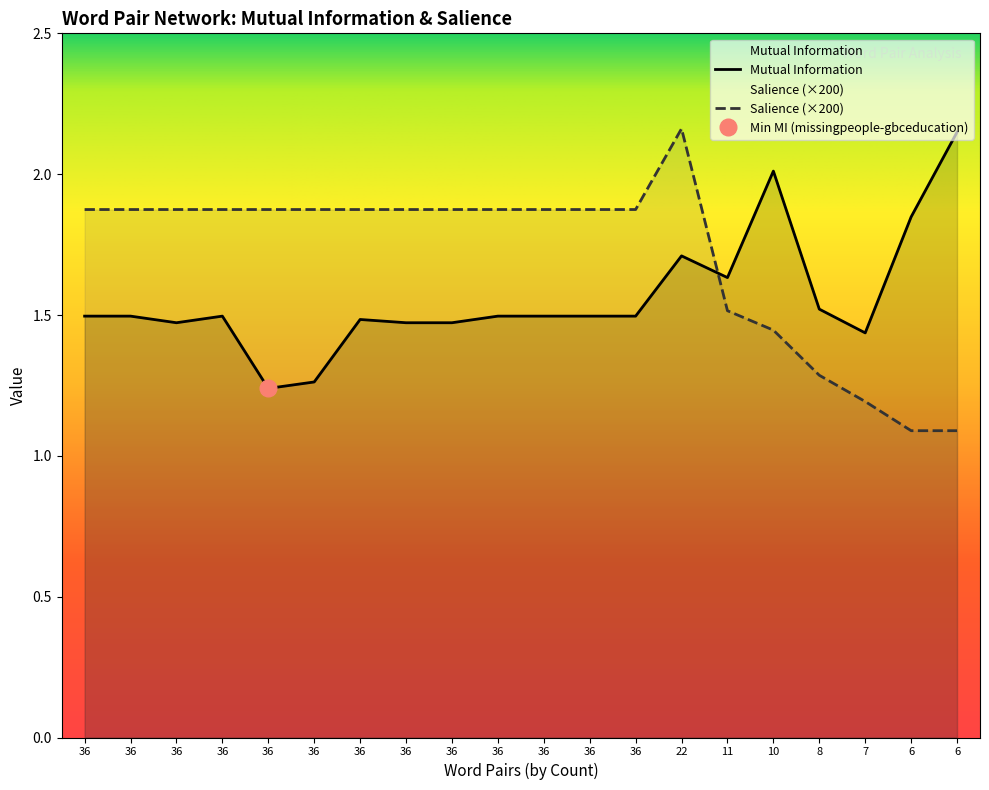

What position from the left is theknoble-missingpeople?

4